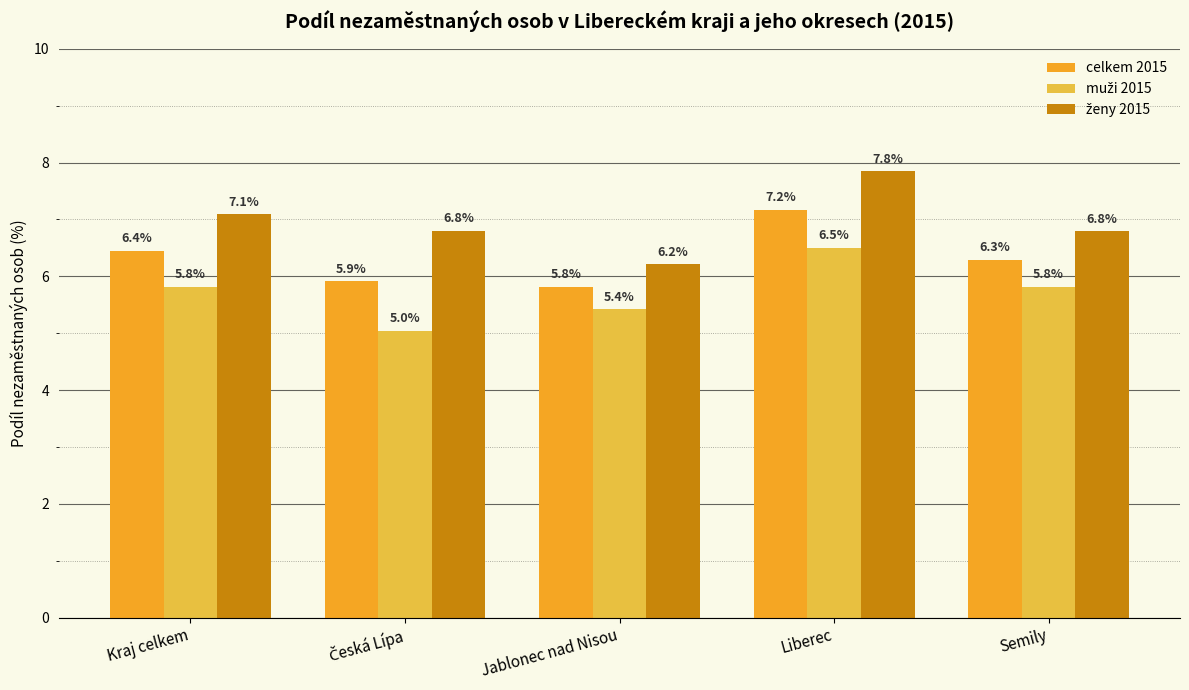

How many categories are shown in the chart?

5